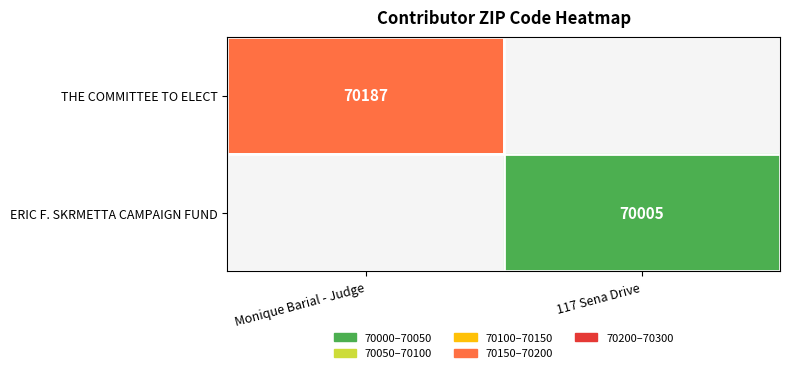

Is it true that THE COMMITTEE TO ELECT equals 18953.4 at Monique Barial - Judge?

False